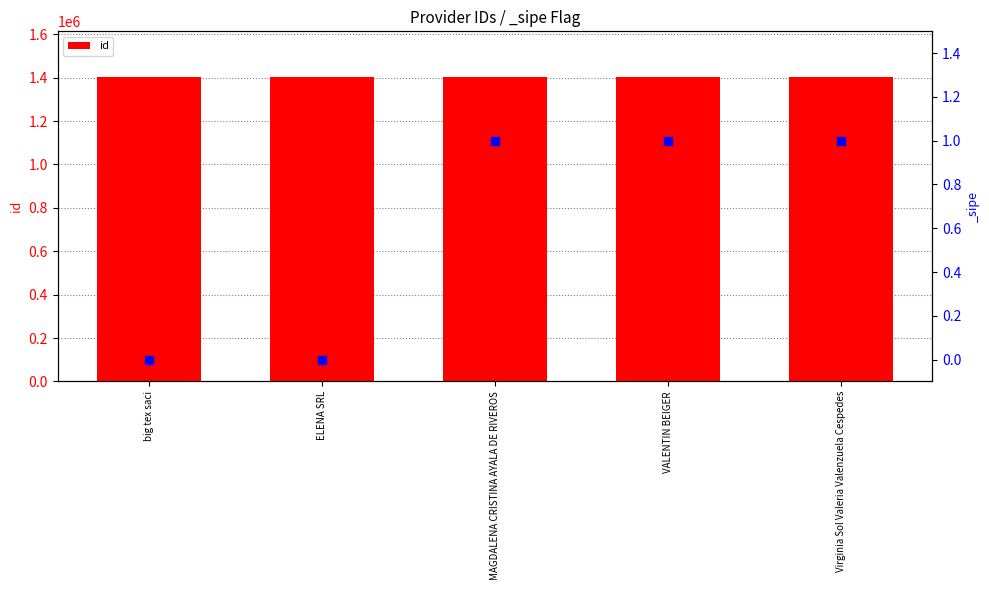

What is the ratio of the value at MAGDALENA CRISTINA AYALA DE RIVEROS to the value at ELENA SRL?

1.0